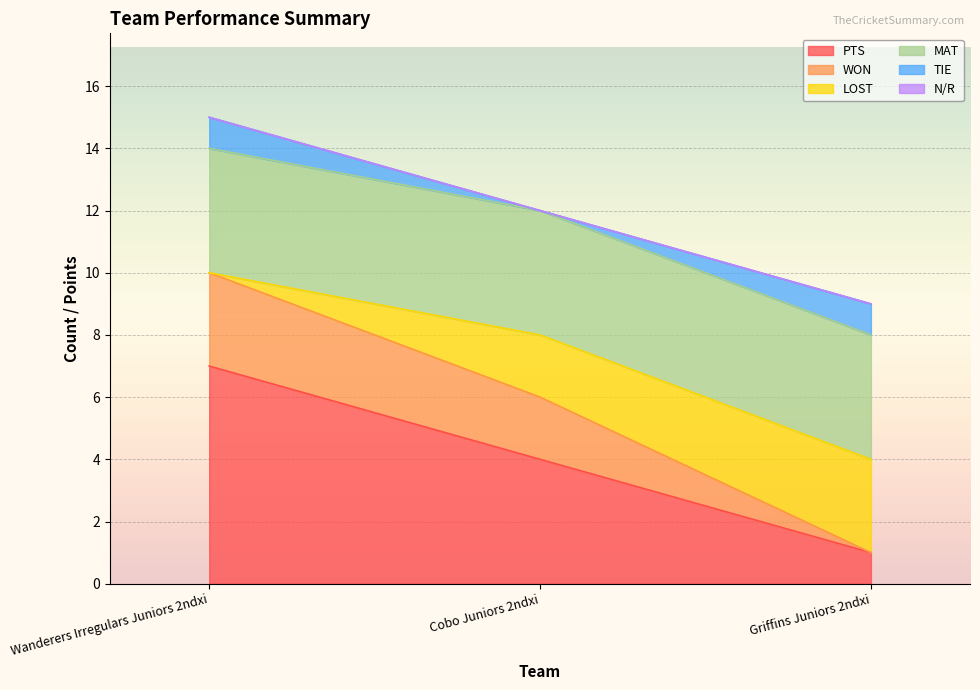

Read the PTS value at Cobo Juniors 2ndxi.

4